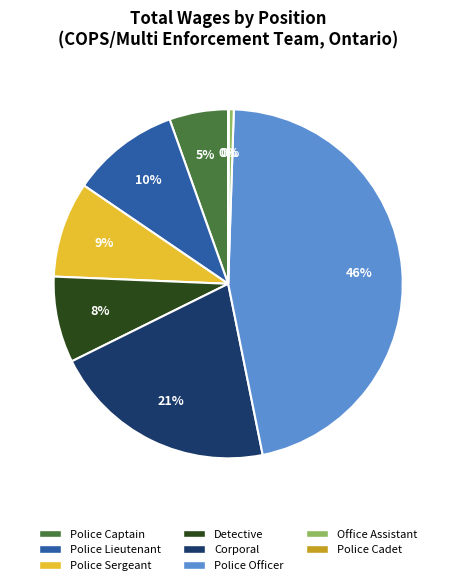

True or false: Office Assistant accounts for 0% of the total.

True